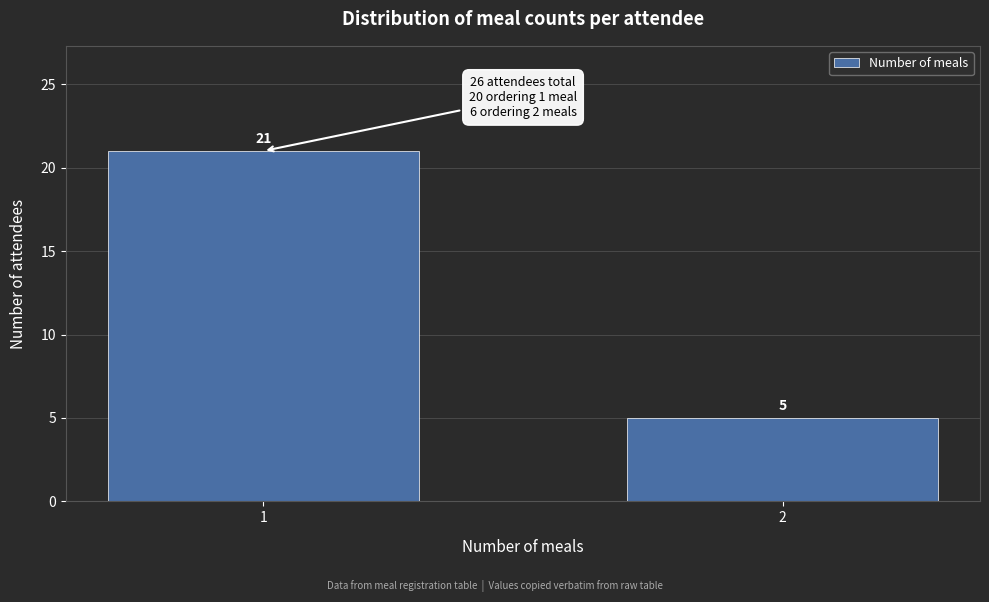

Reading left to right, what are all the values shown in this chart?

1=21	2=5